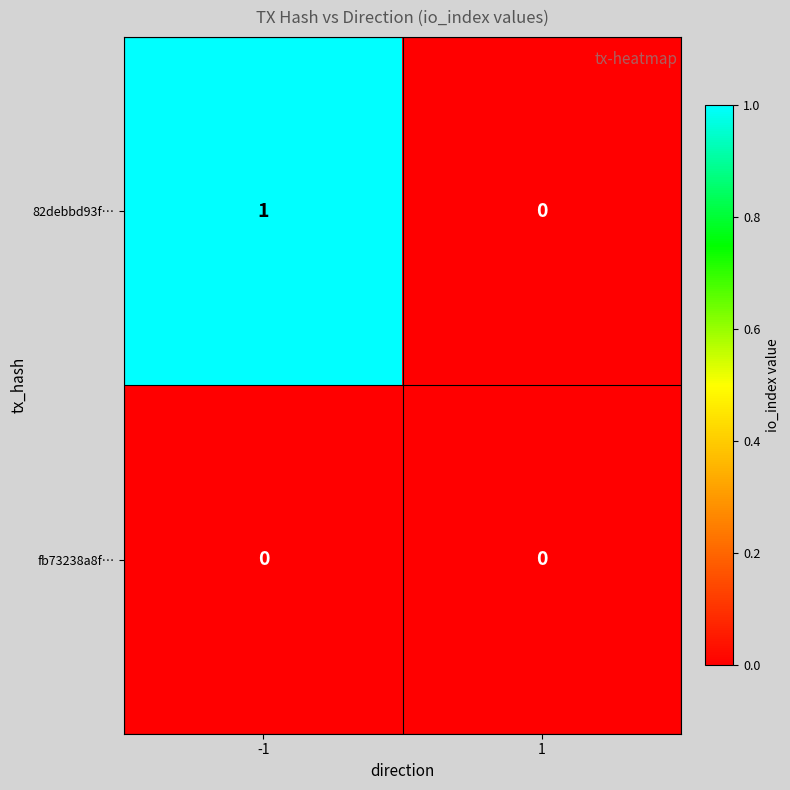

The 82debbd93f… series shows 2 at -1. True or false?

False